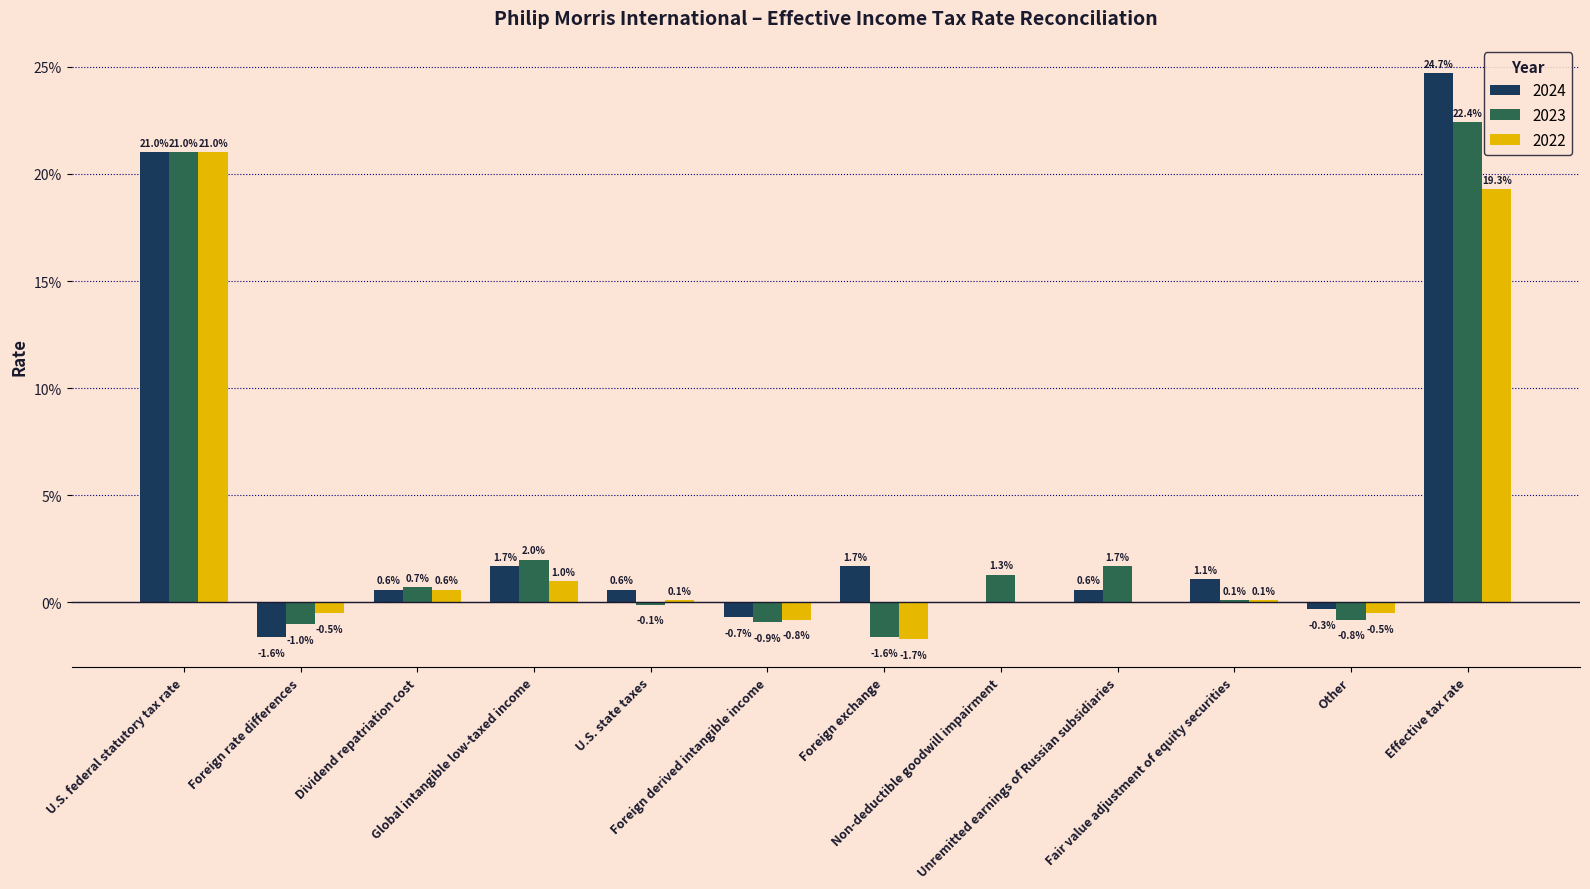

Are the bars horizontal?

No